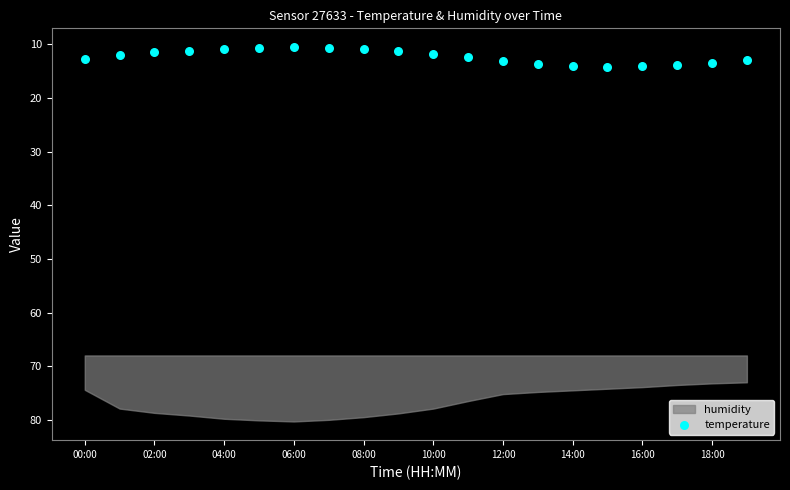

What is the range of Y values (max minus min)?

3.7